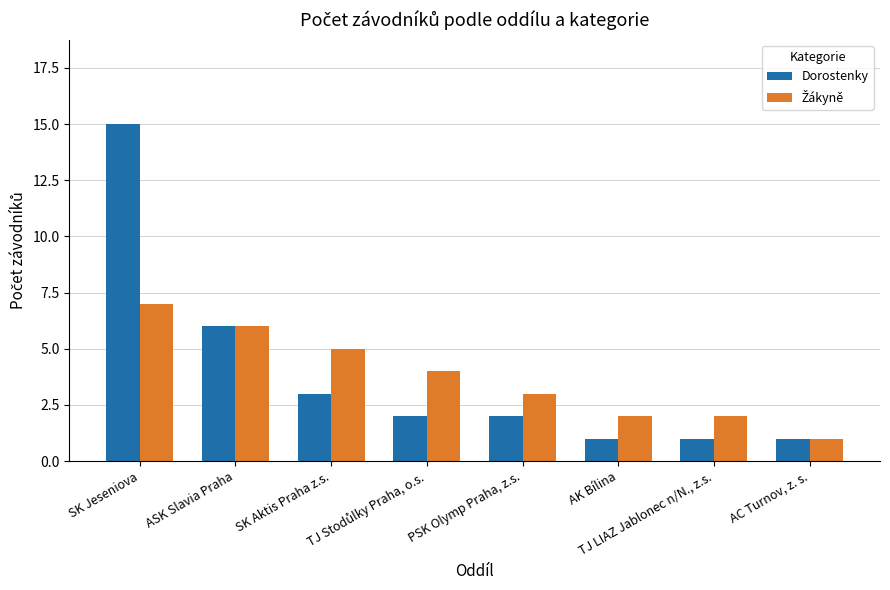

What is the maximum value shown in the chart?

15